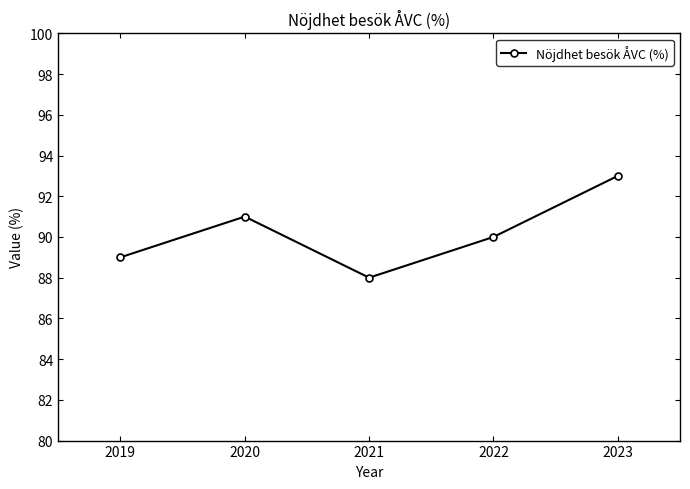

What is the average value?

90